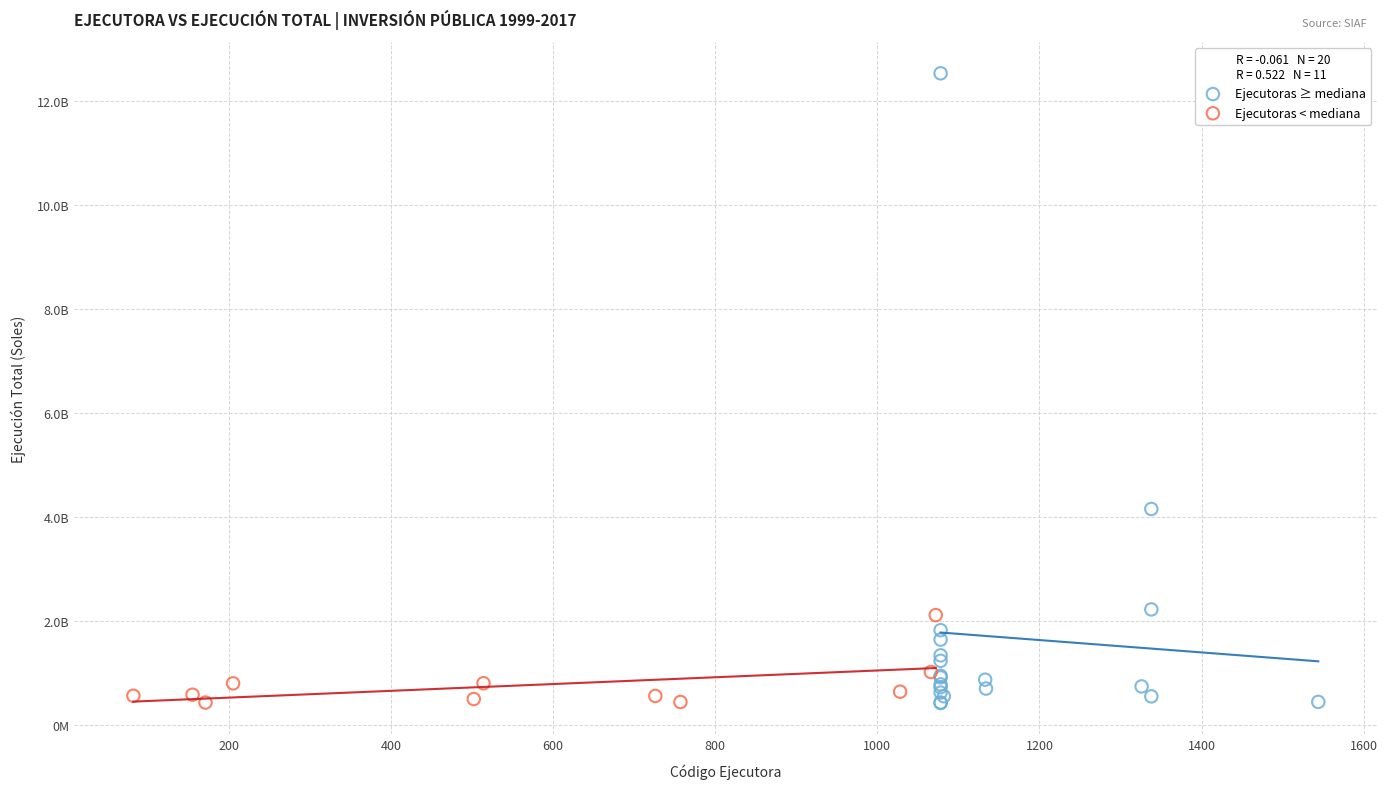

What are all the series names shown in the legend?

Ejecutoras ≥ mediana, Ejecutoras < mediana